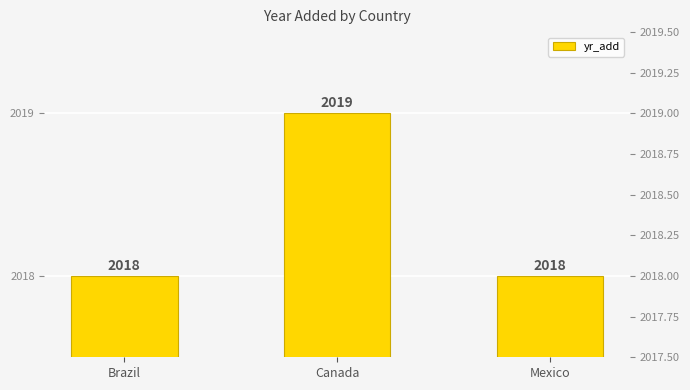

The value at Canada is 2964. True or false?

False